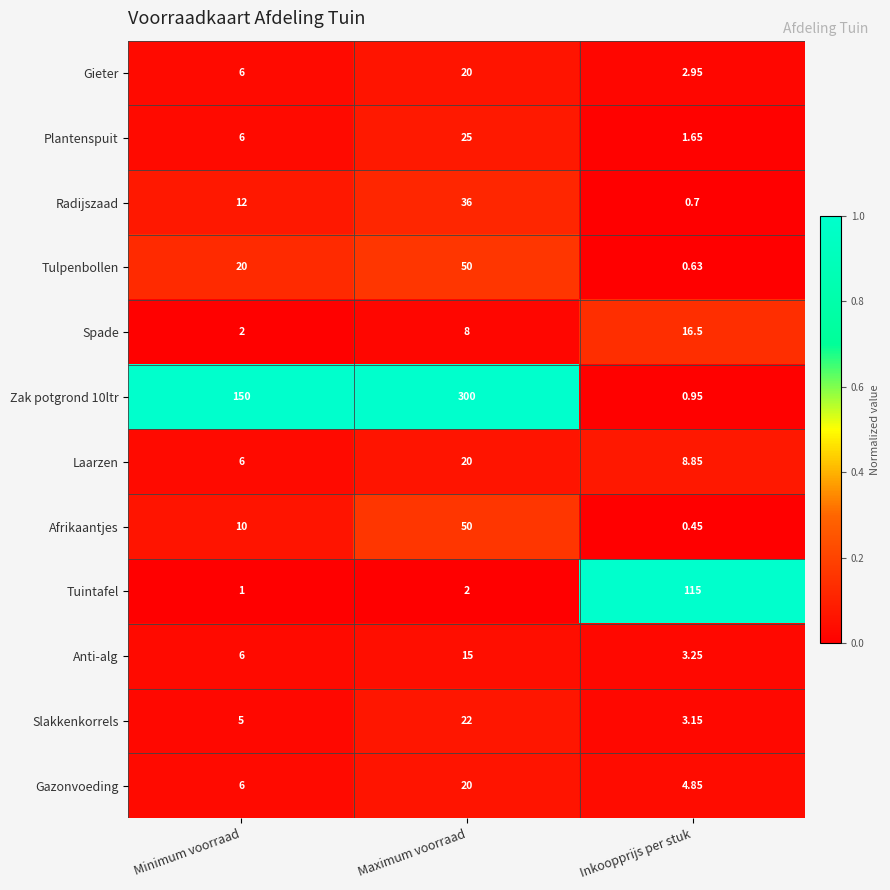

Where is Zak potgrond 10ltr nearest to the value 150?

Minimum voorraad